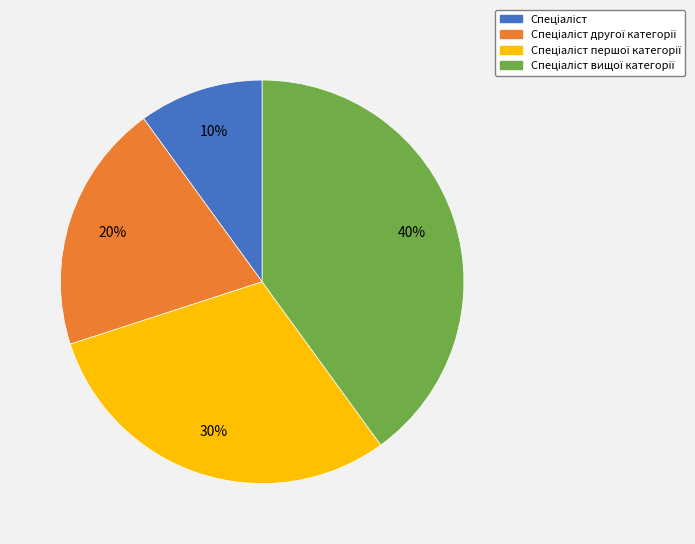

Does any single category account for the majority?

No